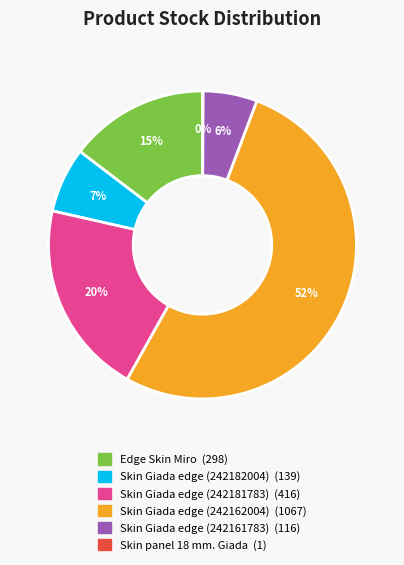

Is there a majority slice in this chart?

Yes